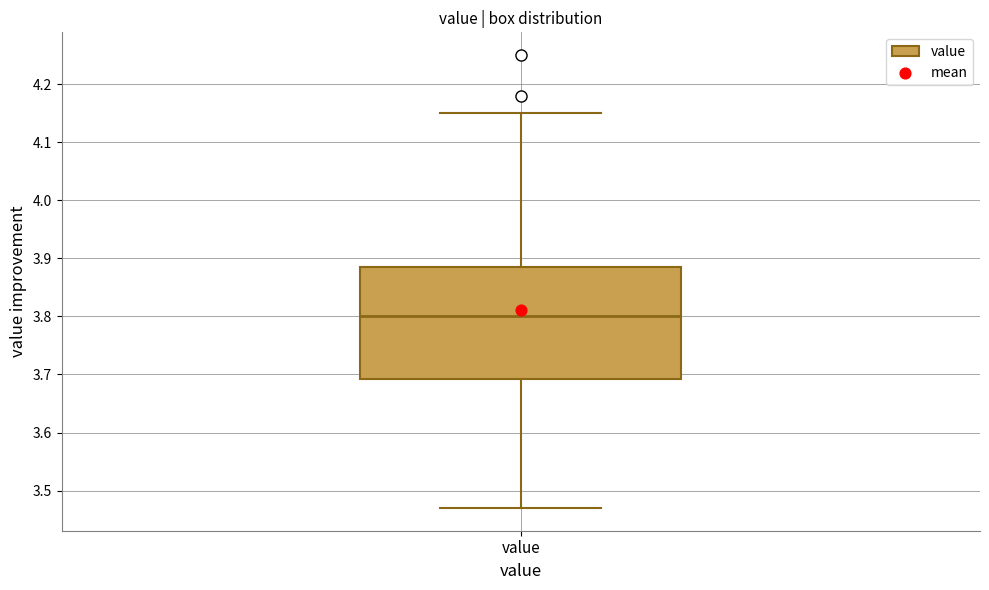

Where does the median line of the box for value sit on the y-axis? The values are not printed on the chart, so give them approximately, as read against the axis.

3.80